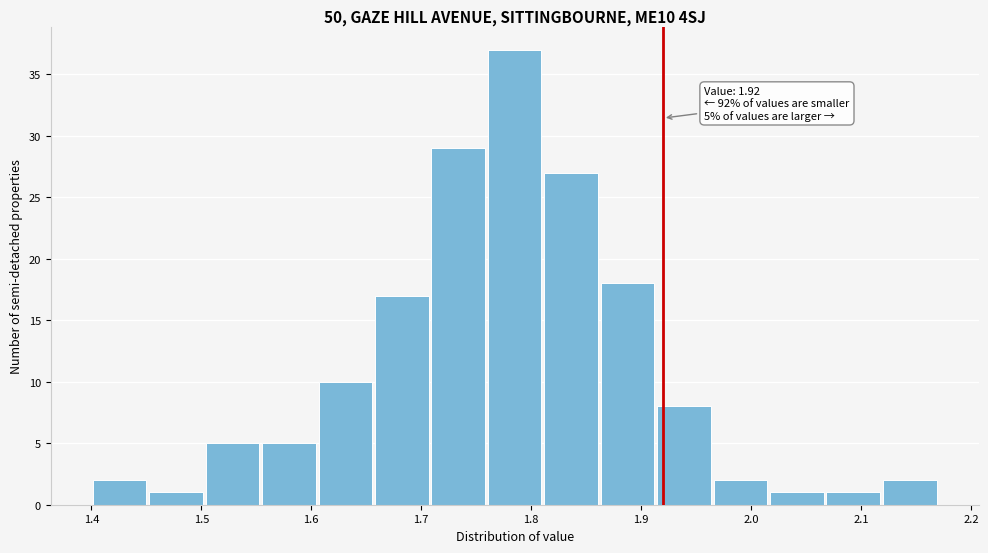

Over which range of the x-axis is the bar tallest?

1.76 to 1.81